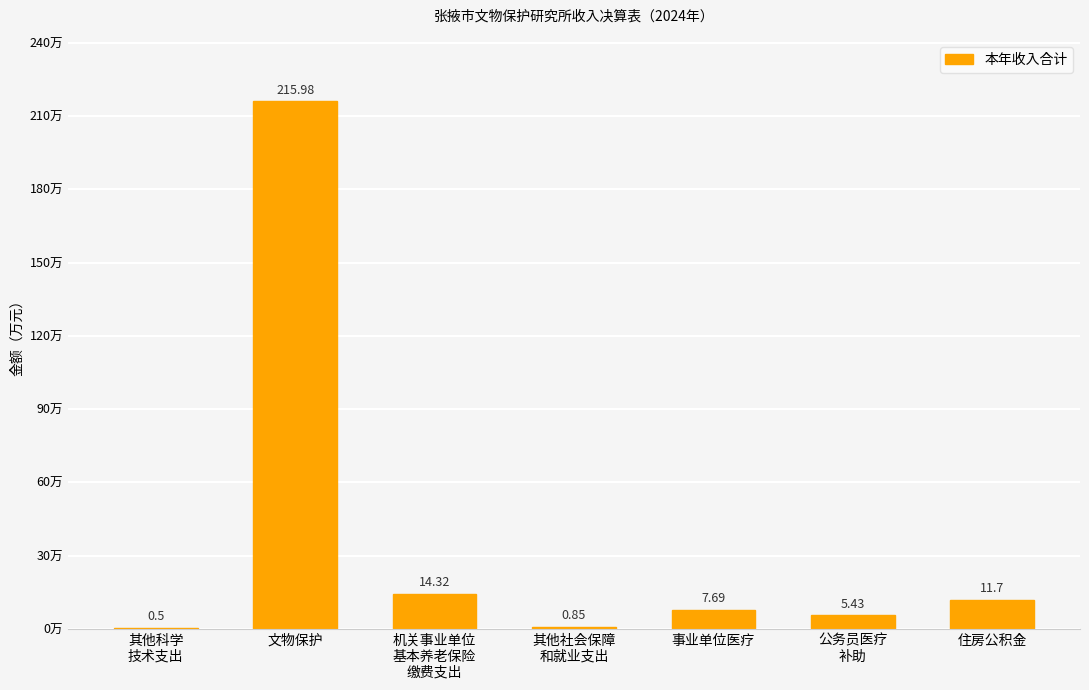

Read the value at 文物保护.

216.0